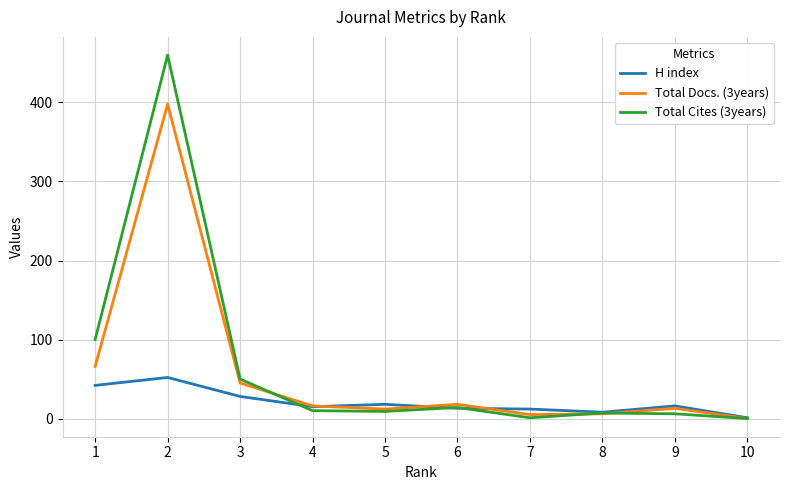

Rank the series at 1 from lowest to highest value.

H index, Total Docs. (3years), Total Cites (3years)